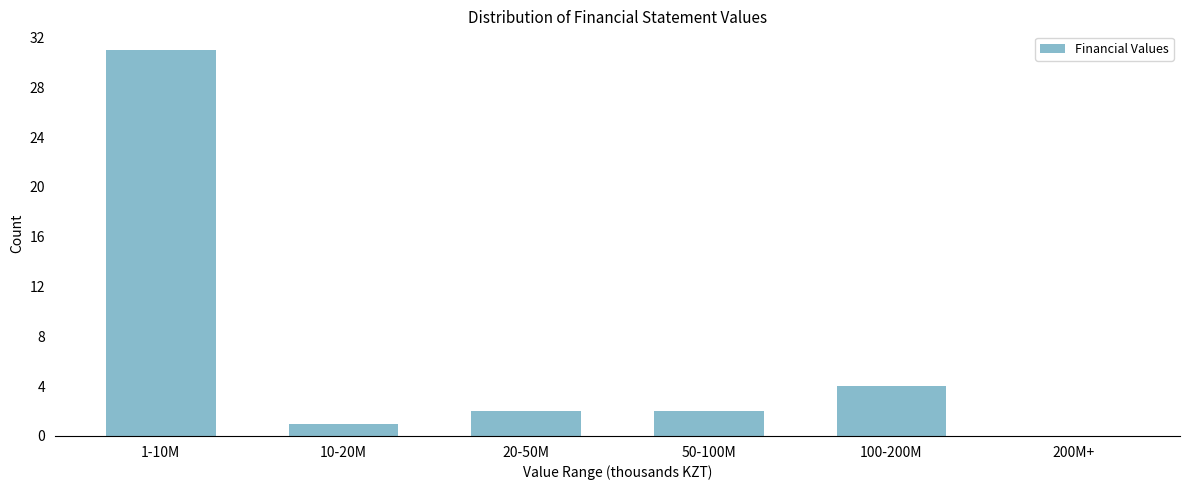

Reading right to left, what are all the values shown in this chart?

200M+=0	100-200M=4	50-100M=2	20-50M=2	10-20M=1	1-10M=31